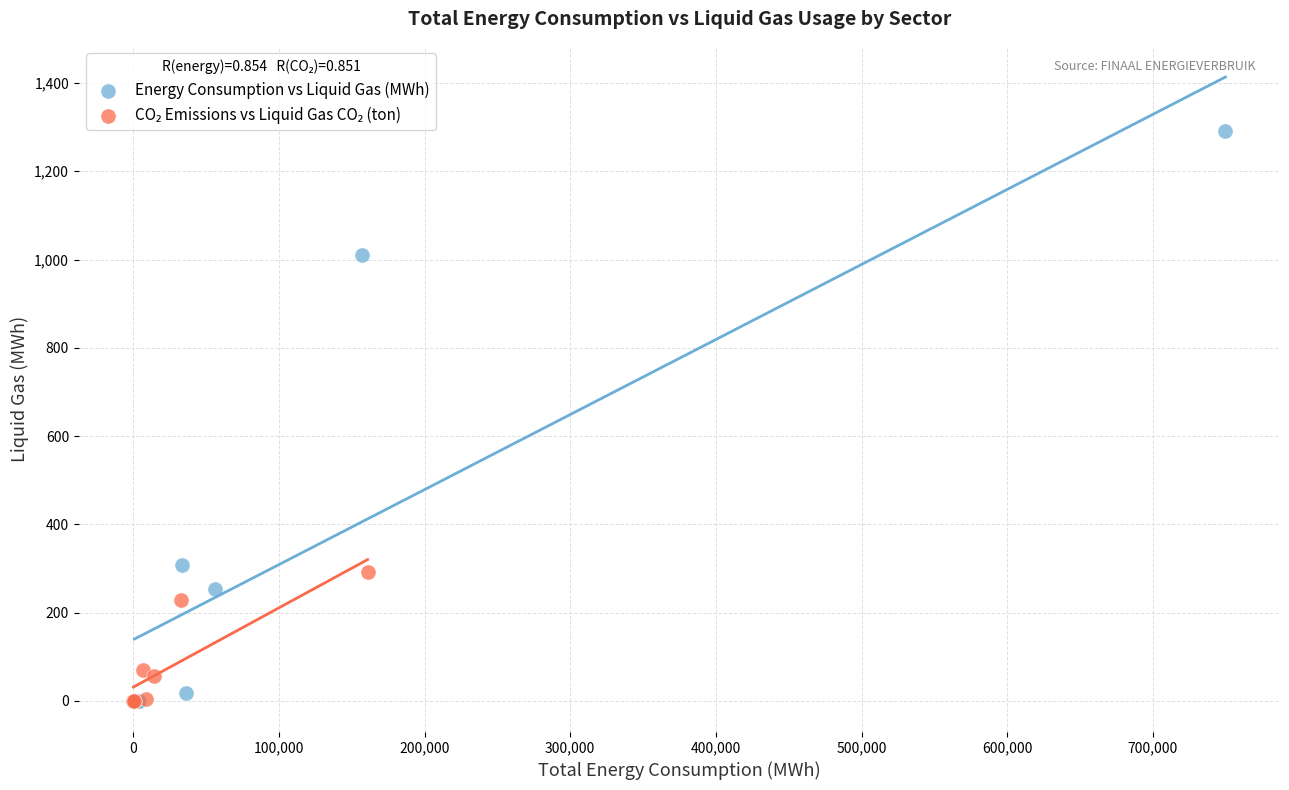

Which series has the widest spread of Y values?

Energy Consumption vs Liquid Gas (MWh)